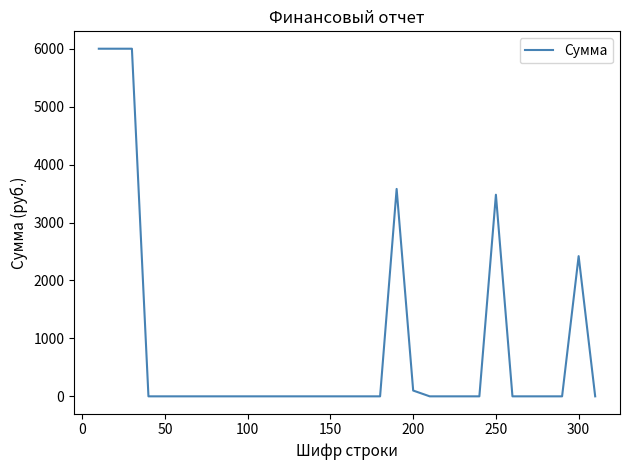

Does the chart have visible grid lines?

No